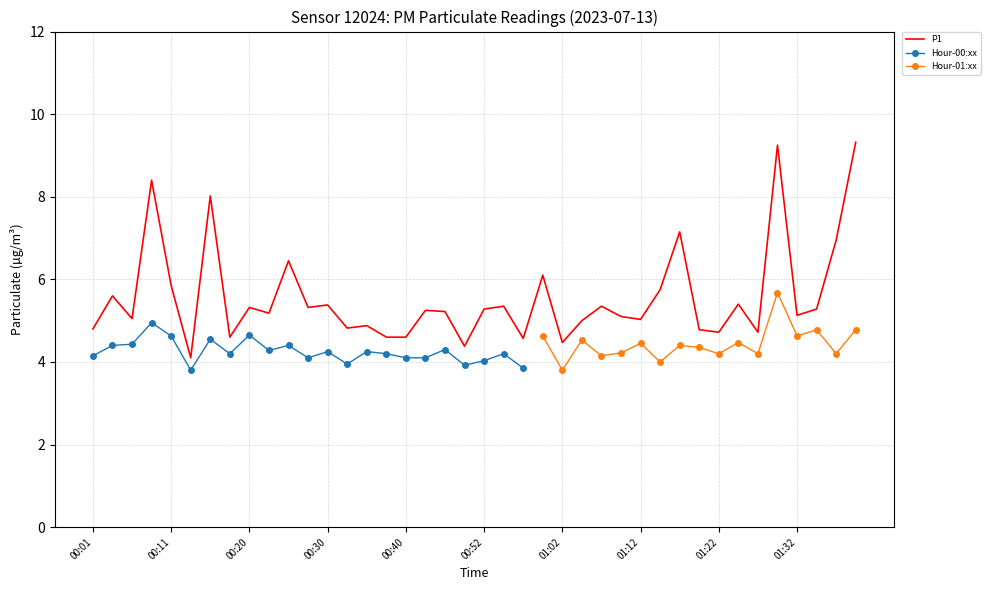

What is the average value of the P1 series?

5.6